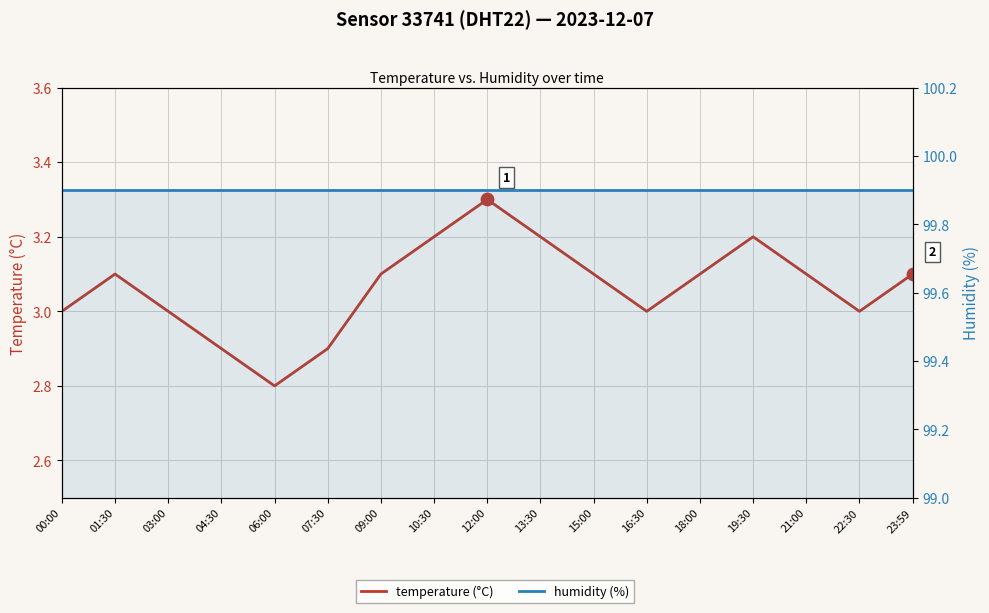

Which series contains the lowest Y value?

temperature (°C)